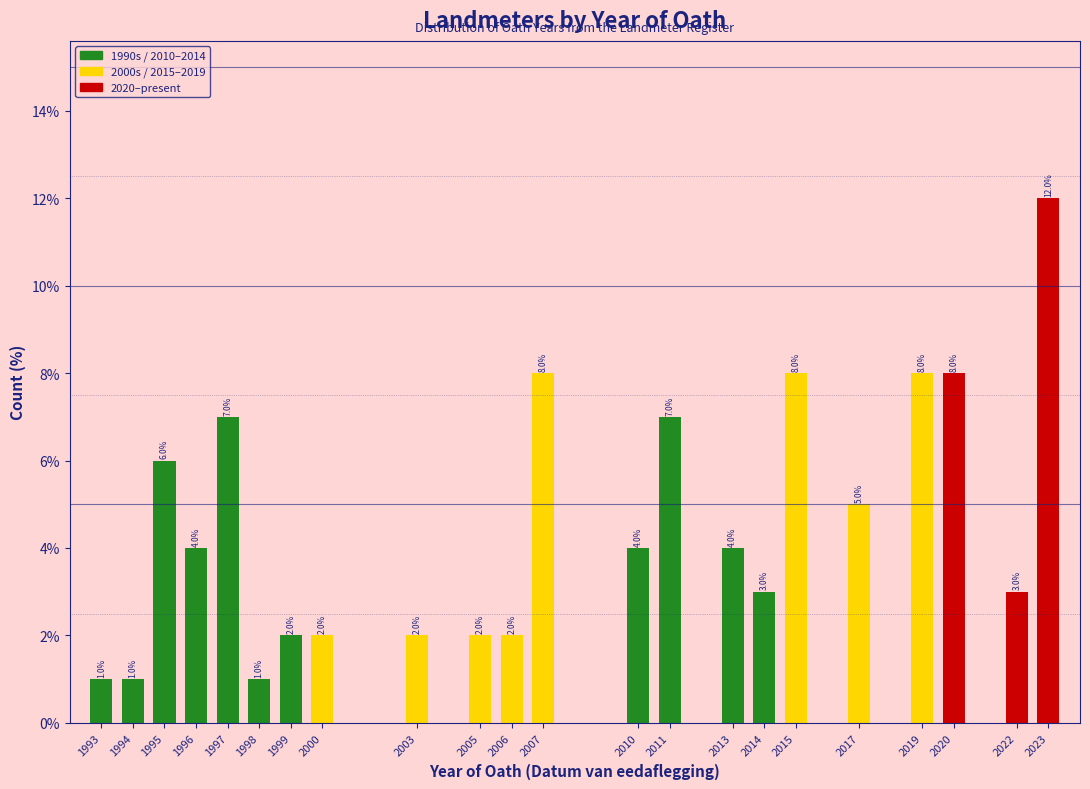

Reading left to right, extract all data points from this chart.

1.0	1.0	6.0	4.0	7.0	1.0	2.0	2.0	2.0	2.0	2.0	8.0	4.0	7.0	4.0	3.0	8.0	5.0	8.0	8.0	3.0	12.0